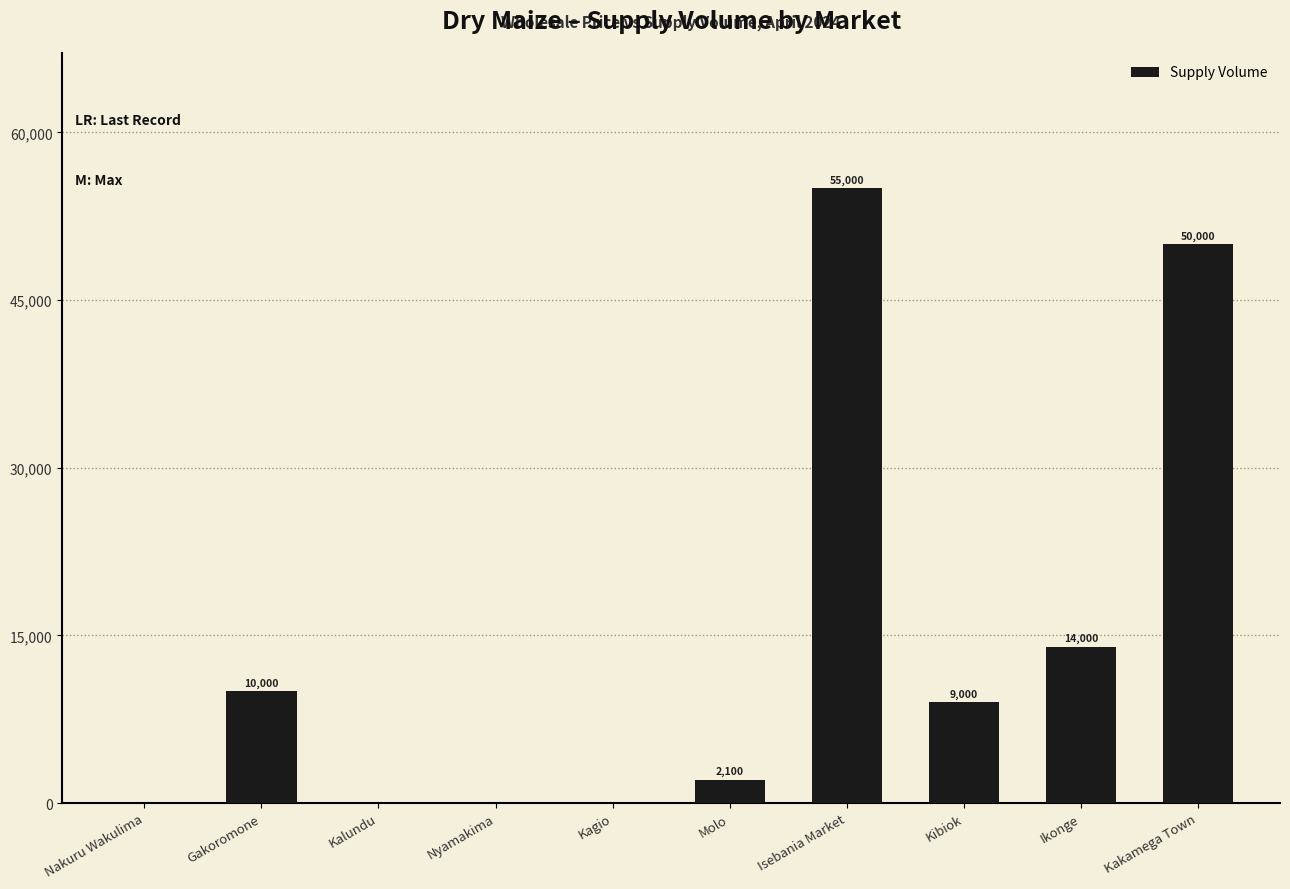

Is it true that the value at Isebania Market is 55000?

True